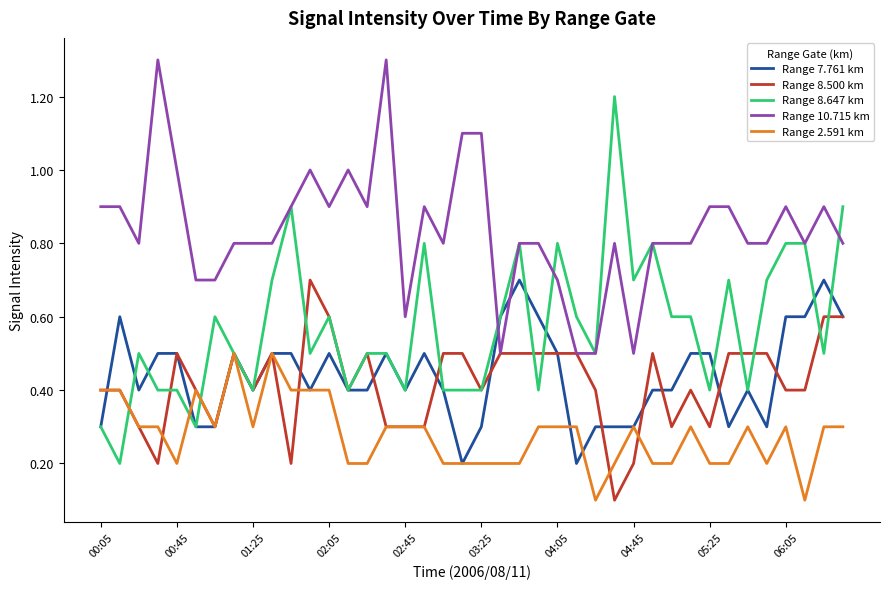

What is the lowest value of the Range 10.715 km series?

0.5